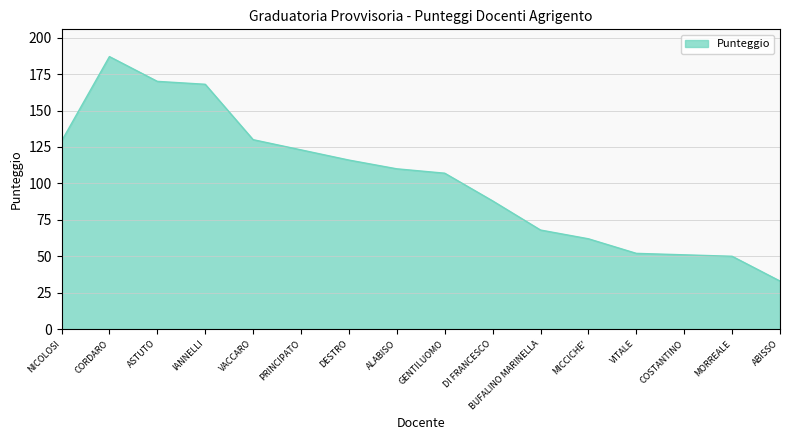

Where does the data first go above 110?

NICOLOSI